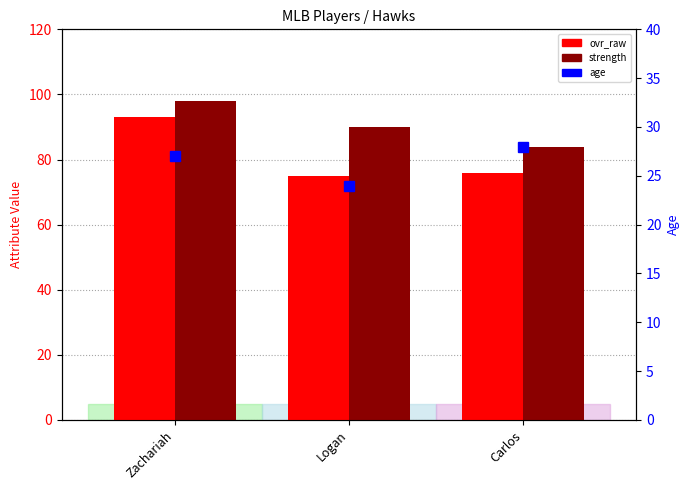

Is it true that age equals 24 at Logan?

True